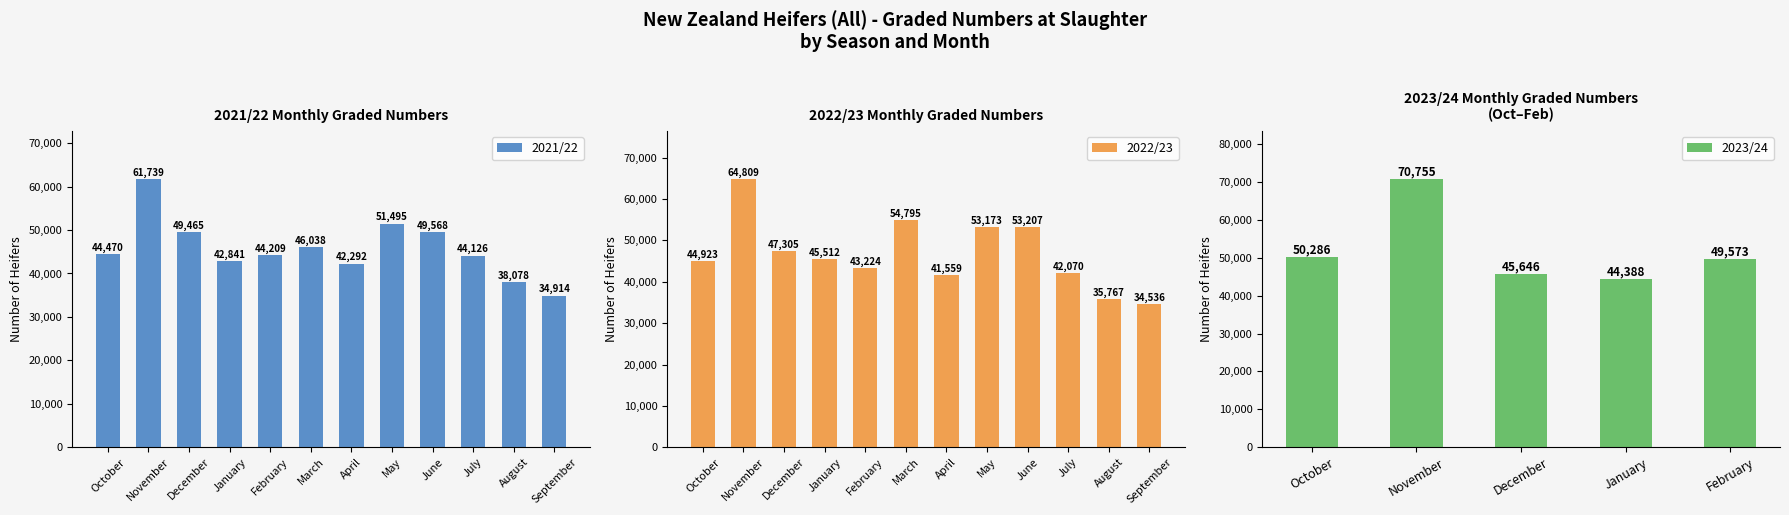

At which label does 2021/22 reach its minimum?

September